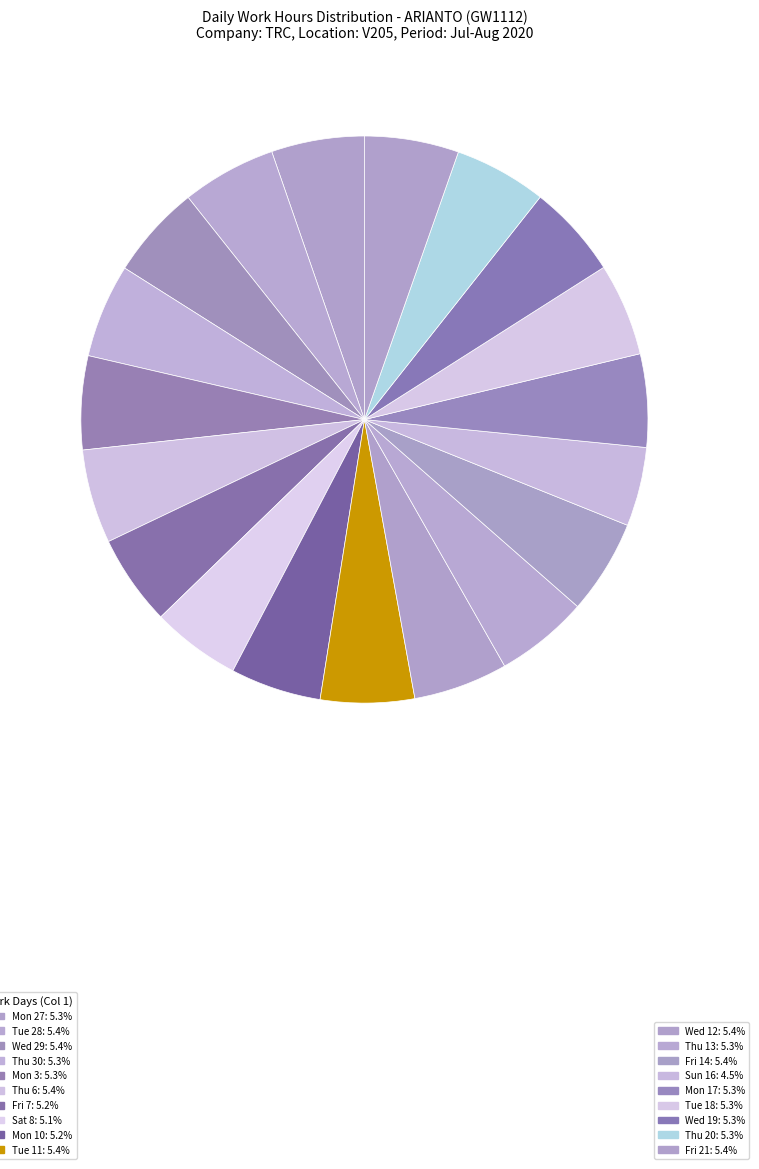

How many segments does this pie chart have?

19